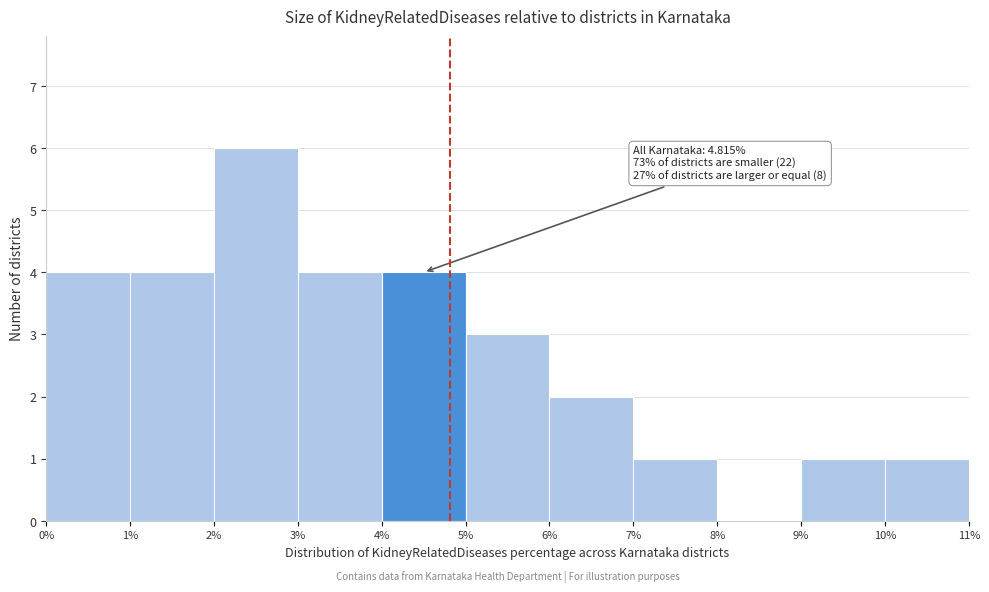

Over which range of the x-axis is the bar tallest?

2% to 3%